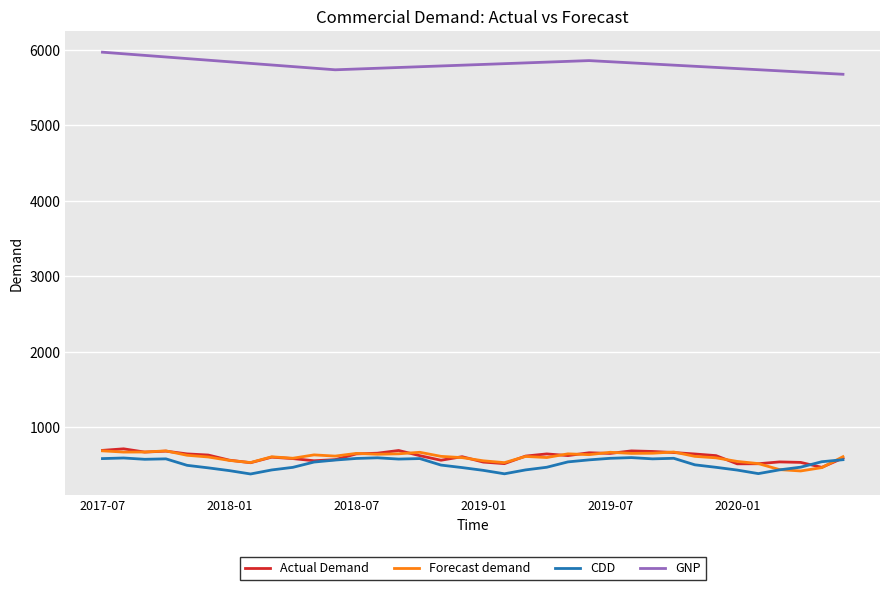

Count the number of categories in the chart.

36